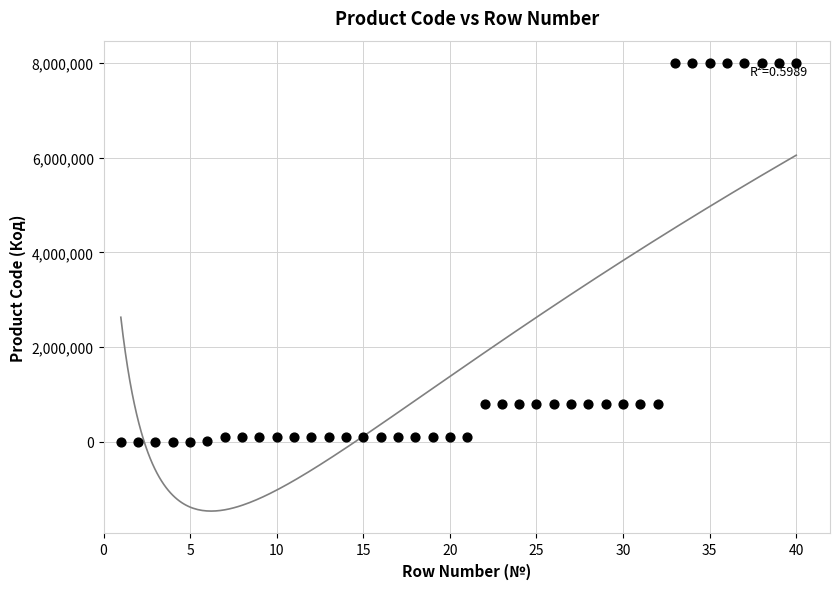

What is the range of X values (max minus min)?

39